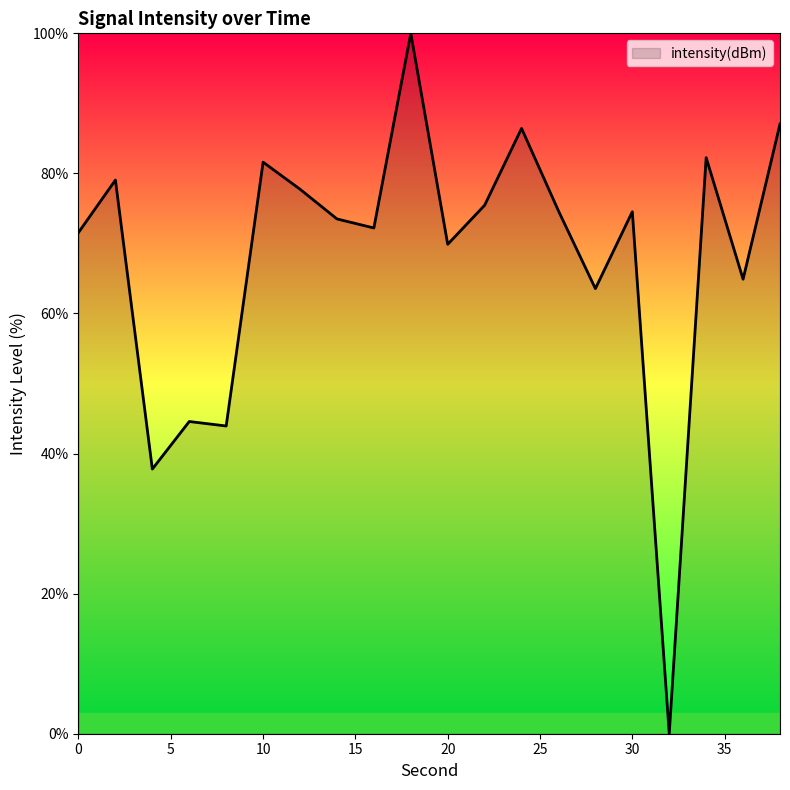

True or false: there are more than 1 points higher than both neighbors.

True